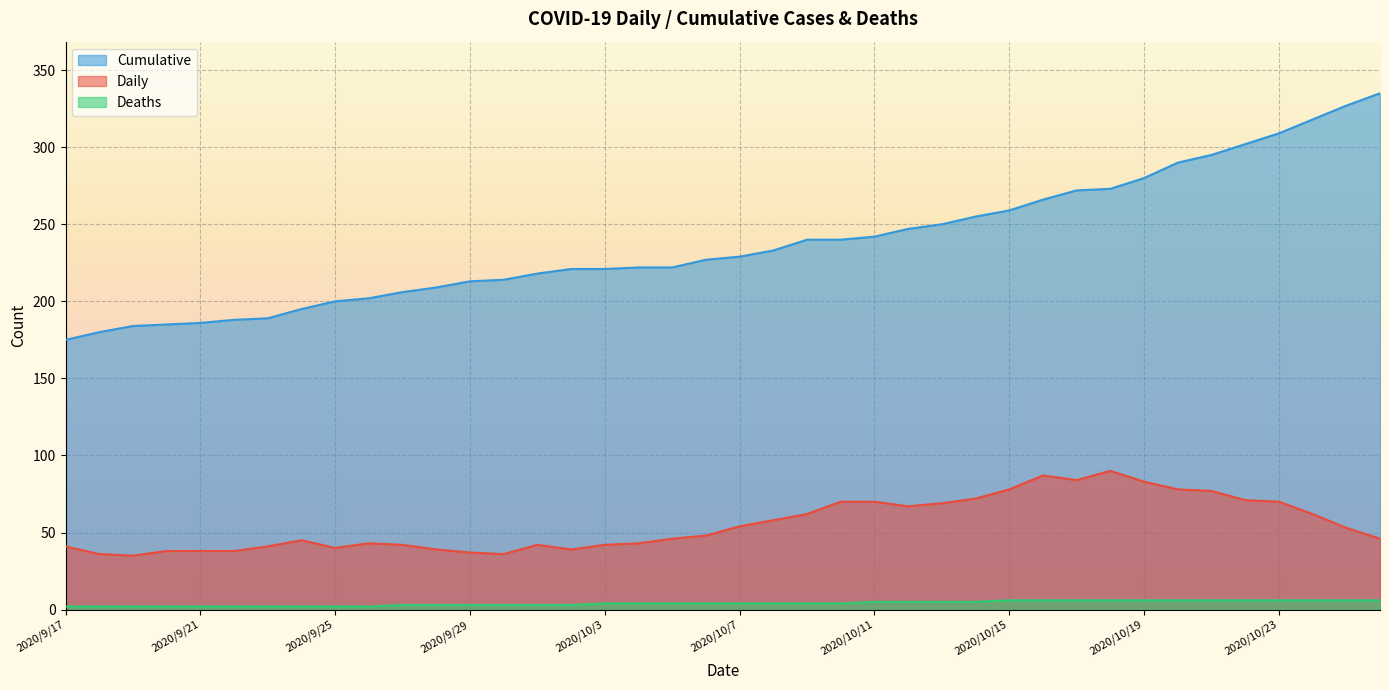

In Daily, how many points are lower than both neighbors (excluding endpoints)?

6